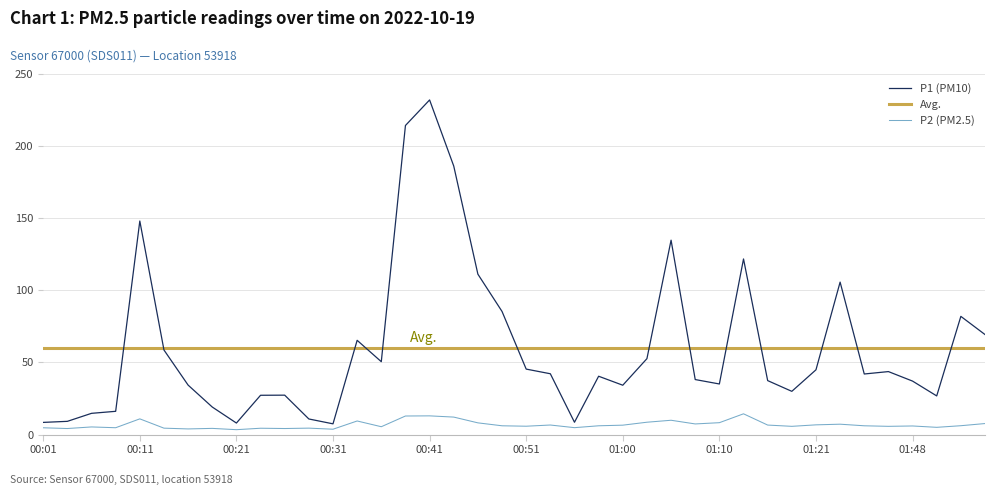

Which category has the highest value across all series?

00:41